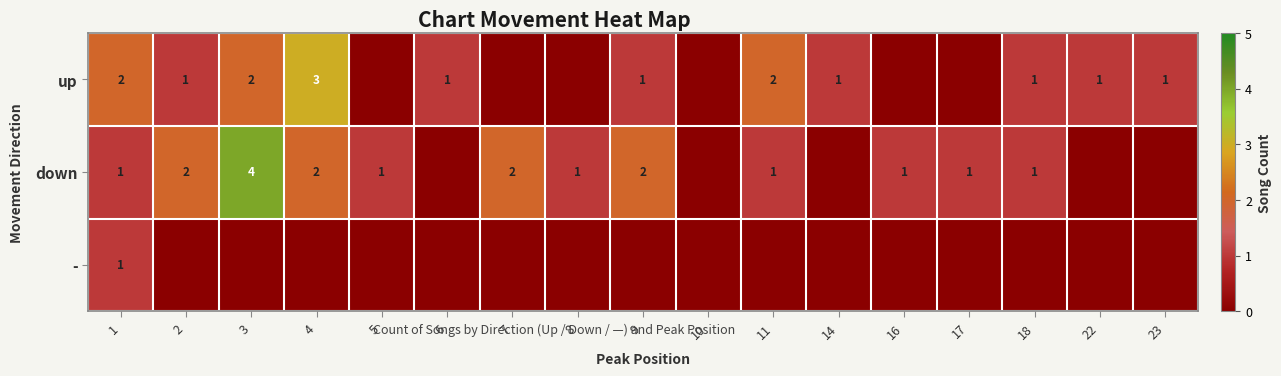

How many distinct data groups are displayed?

3